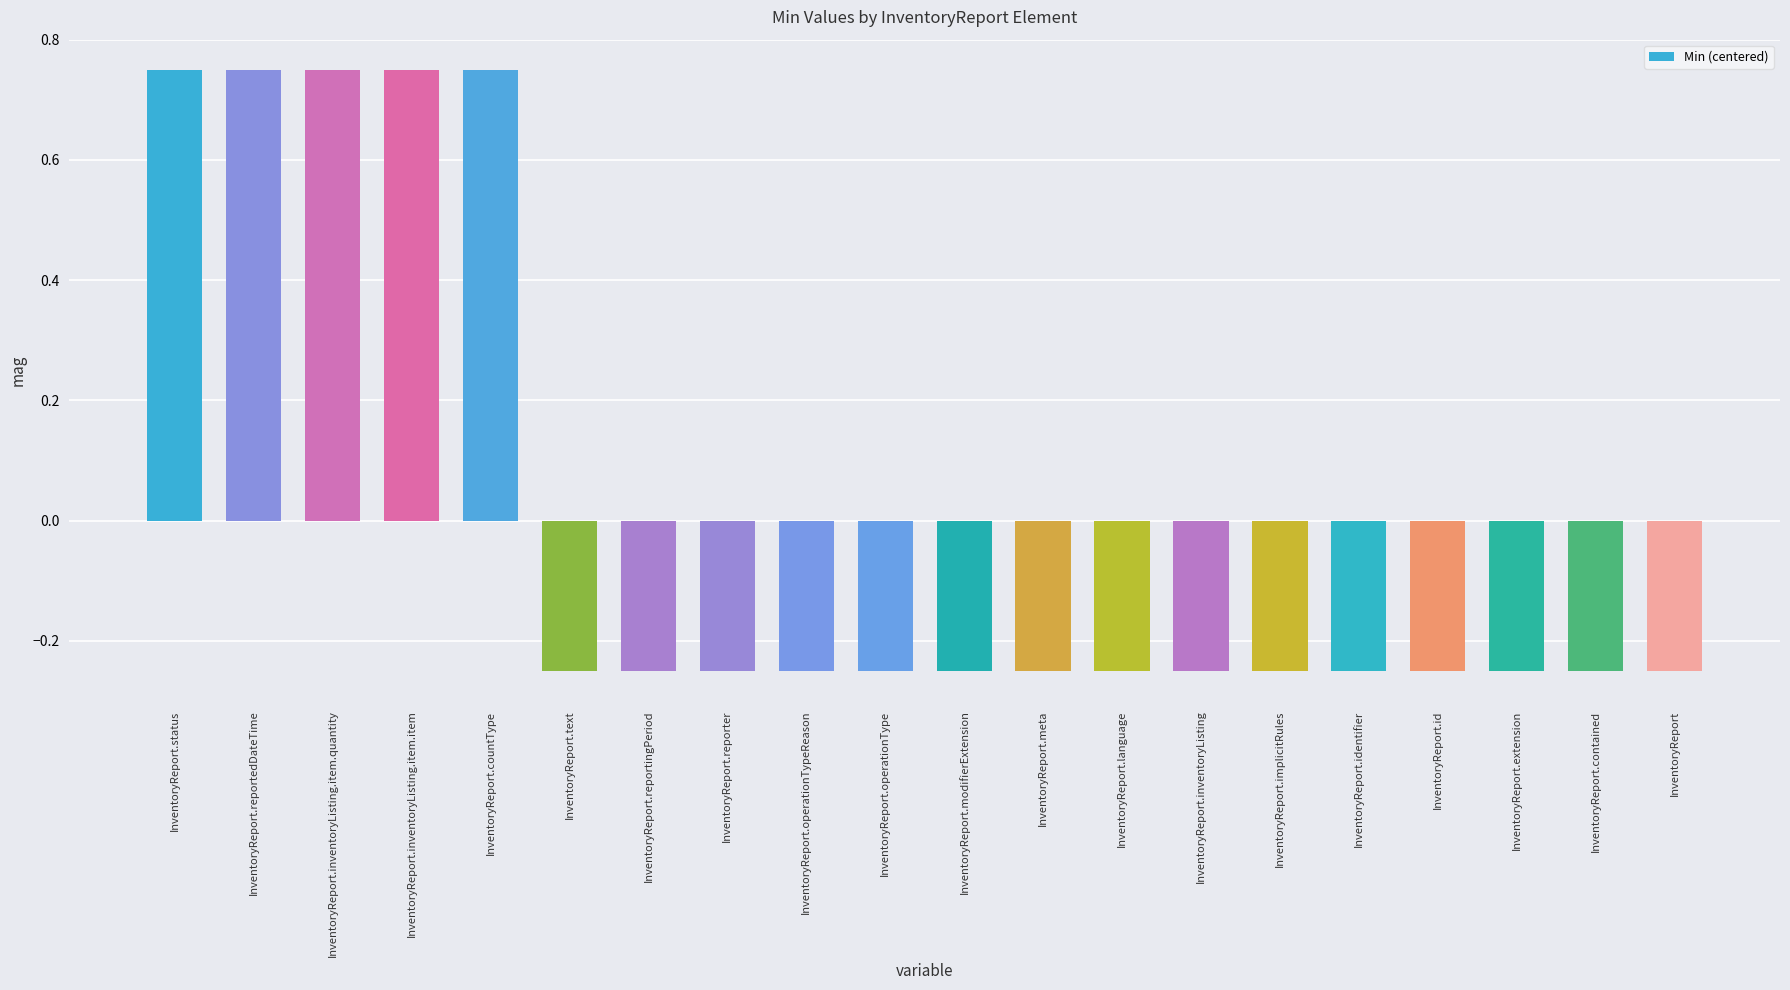

The value at InventoryReport.contained is -0.1. True or false?

False